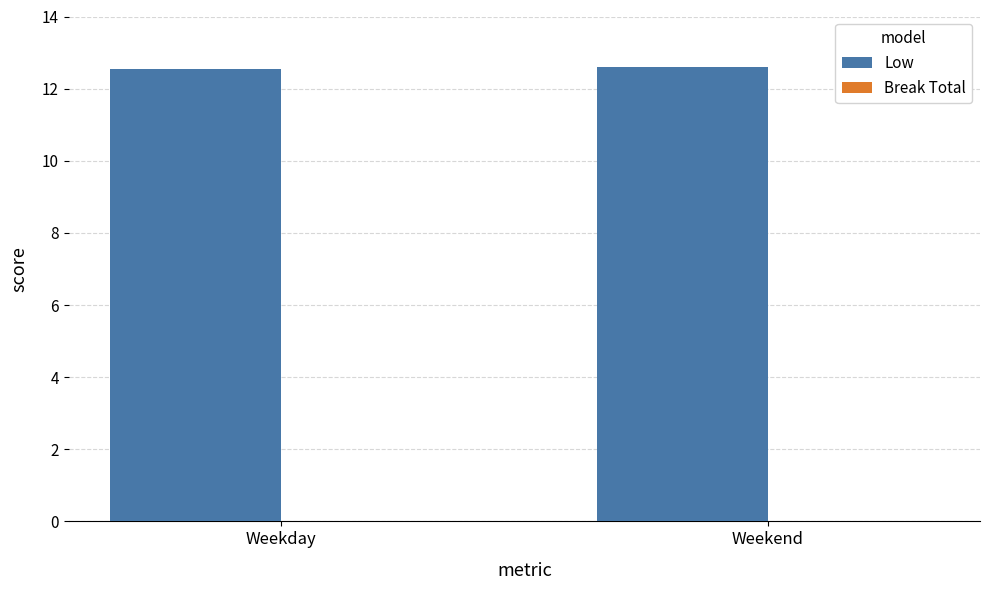

The chart shows a value of 12.5 at Weekday. True or false?

True